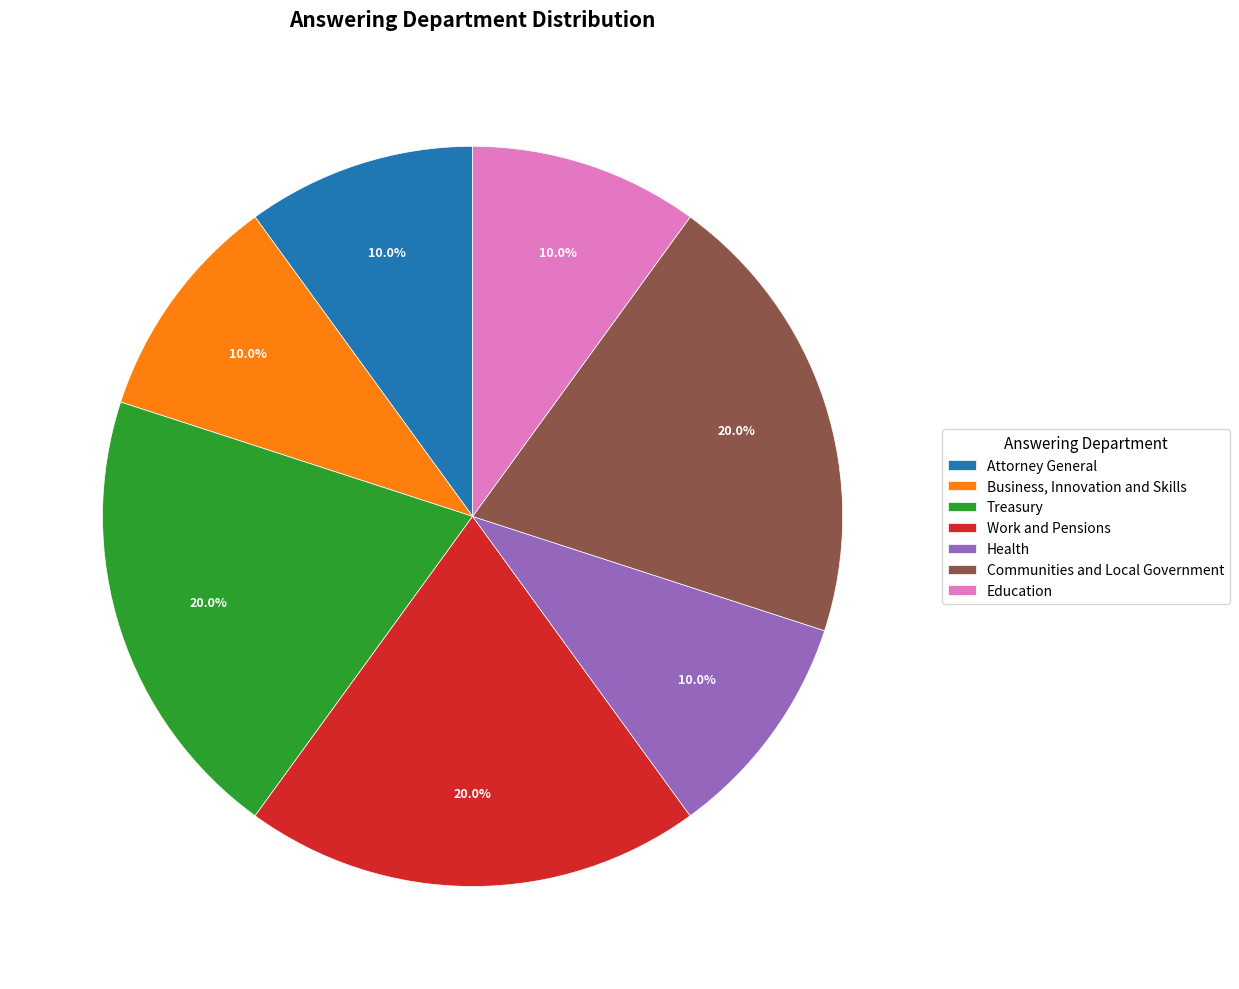

To the nearest percent, what is the combined percentage of Attorney General and Business, Innovation and Skills?

20%